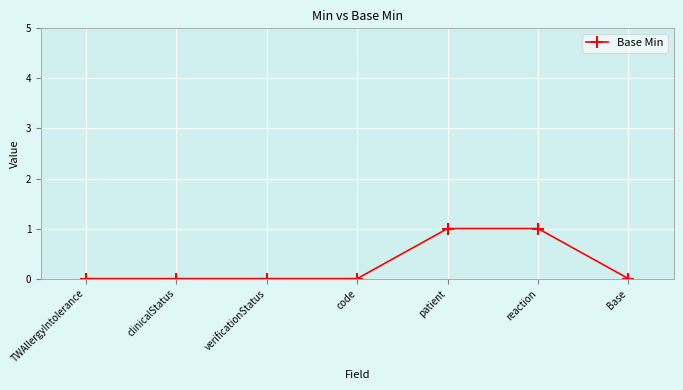

The value at clinicalStatus is 0. True or false?

True